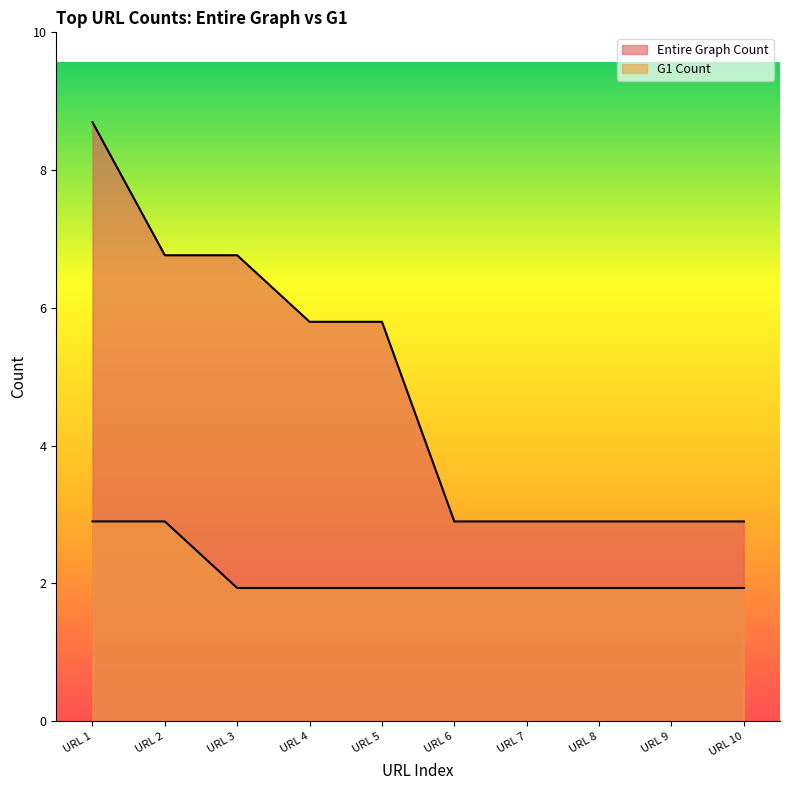

Rank the series by their maximum value, from lowest to highest.

G1 Count, Entire Graph Count